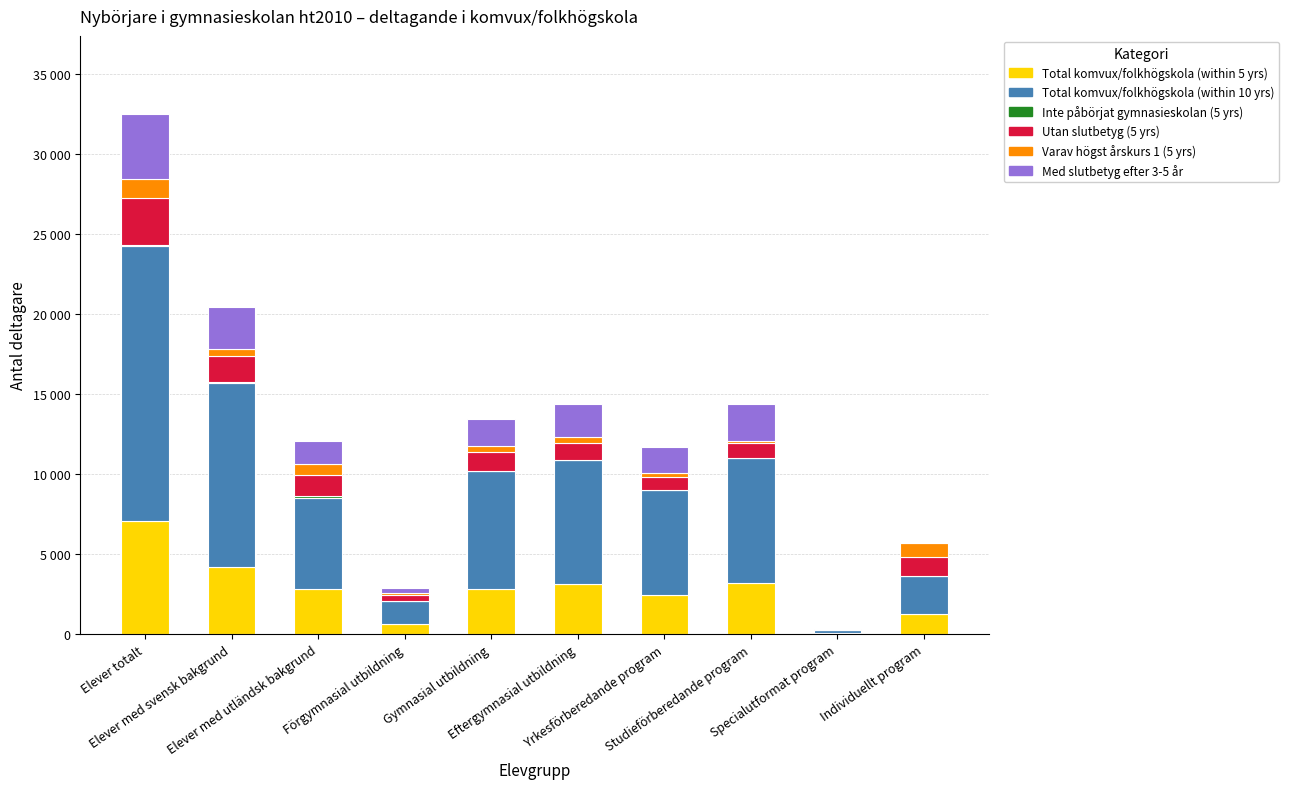

Are the bars grouped side by side (vs. stacked)?

No